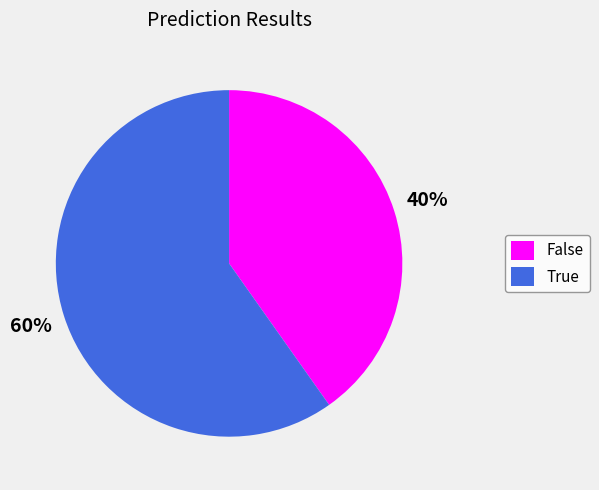

Which category has the biggest portion of the pie?

True